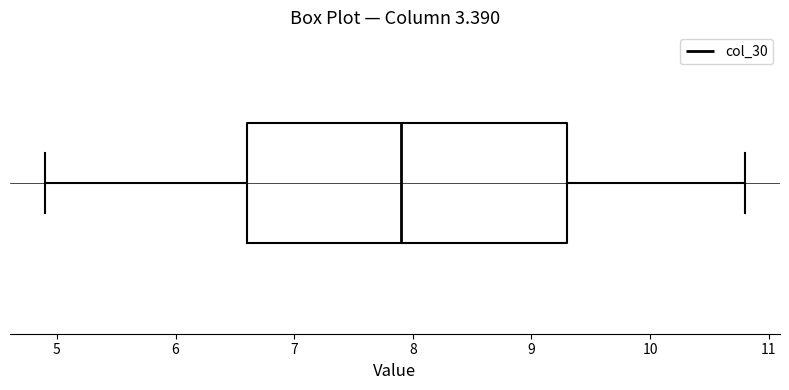

Transcribe this box plot: give where the median line is, the range the box spans, and where the two whiskers end, as read against the x-axis. The values are not printed on the chart, so give them approximately, as read against the axis.

median 7.9, box 6.6 to 9.3, whiskers 4.9 to 10.8